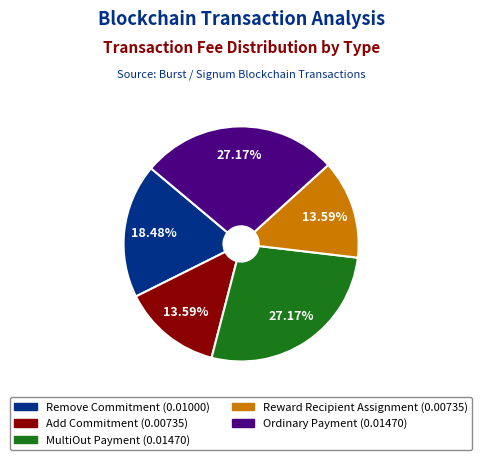

Between Ordinary Payment and Reward Recipient Assignment, which is larger?

Ordinary Payment